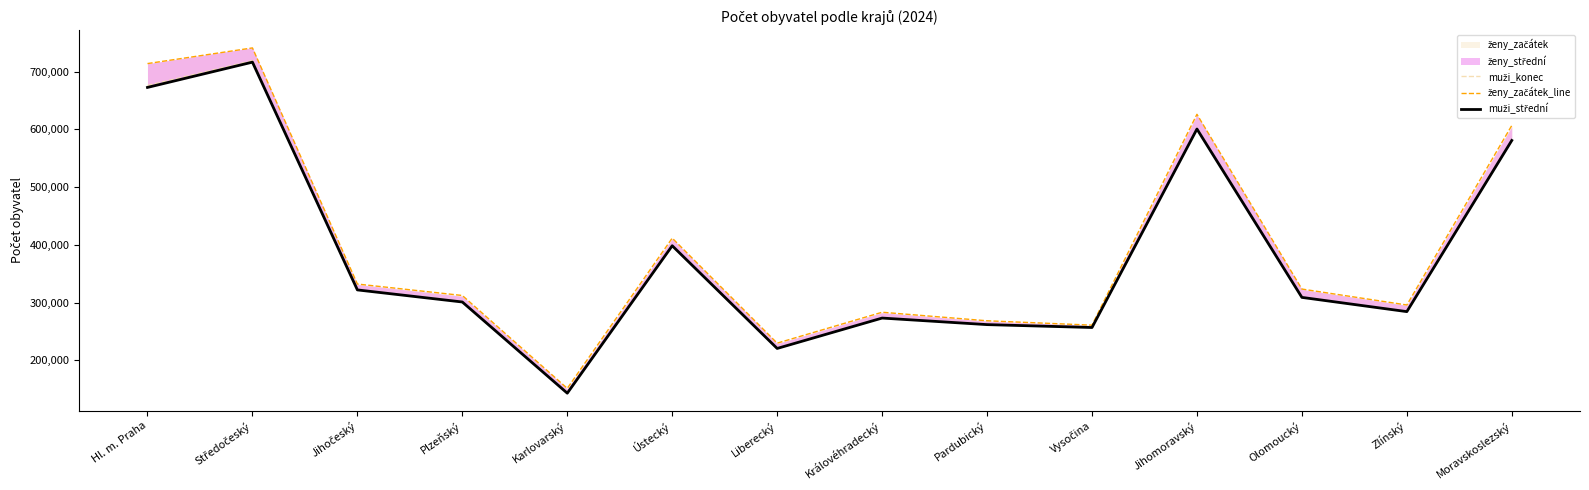

In muži_konec, how many points are higher than both neighbors (excluding endpoints)?

4